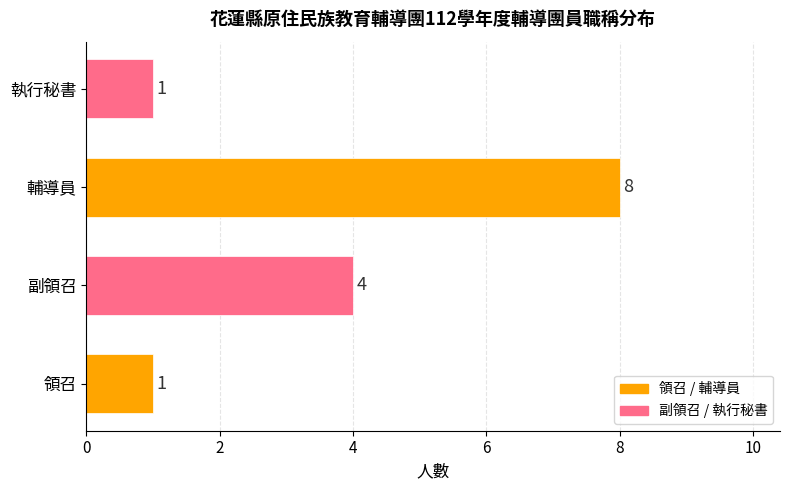

What is the minimum value shown in the chart?

1